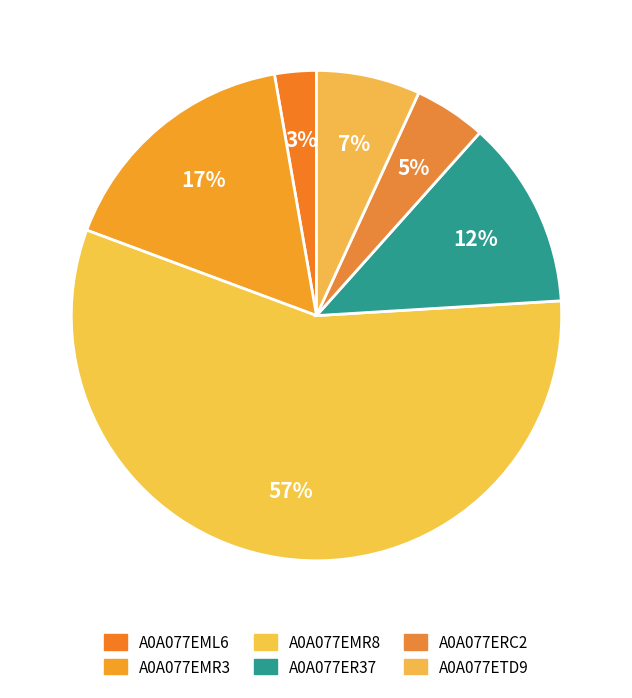

How many segments does this pie chart have?

6